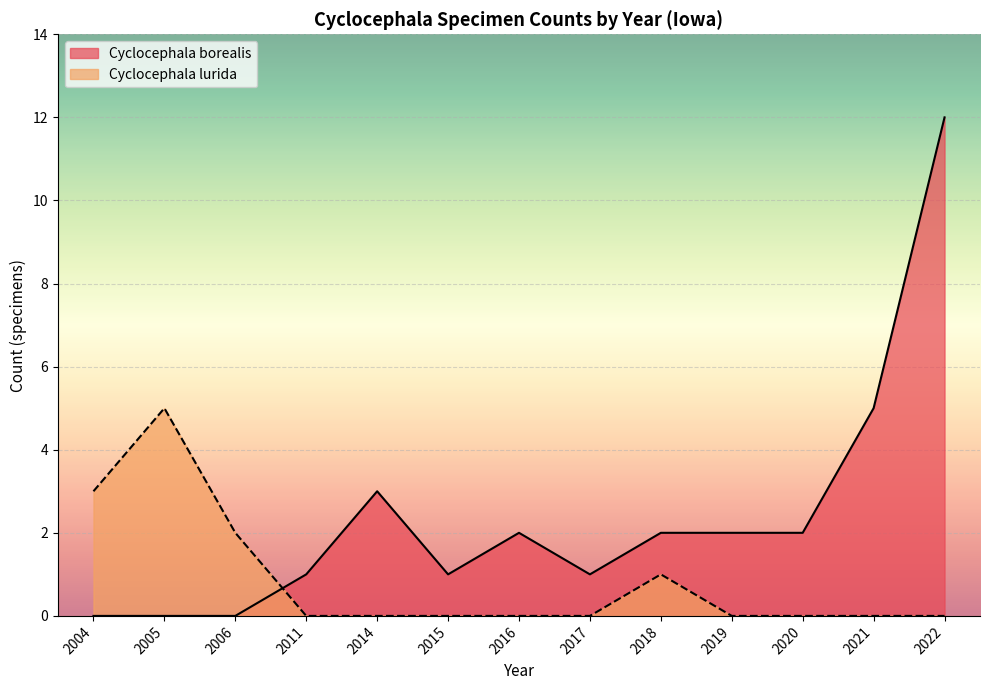

Is it true that Cyclocephala lurida equals -3 at 2015?

False